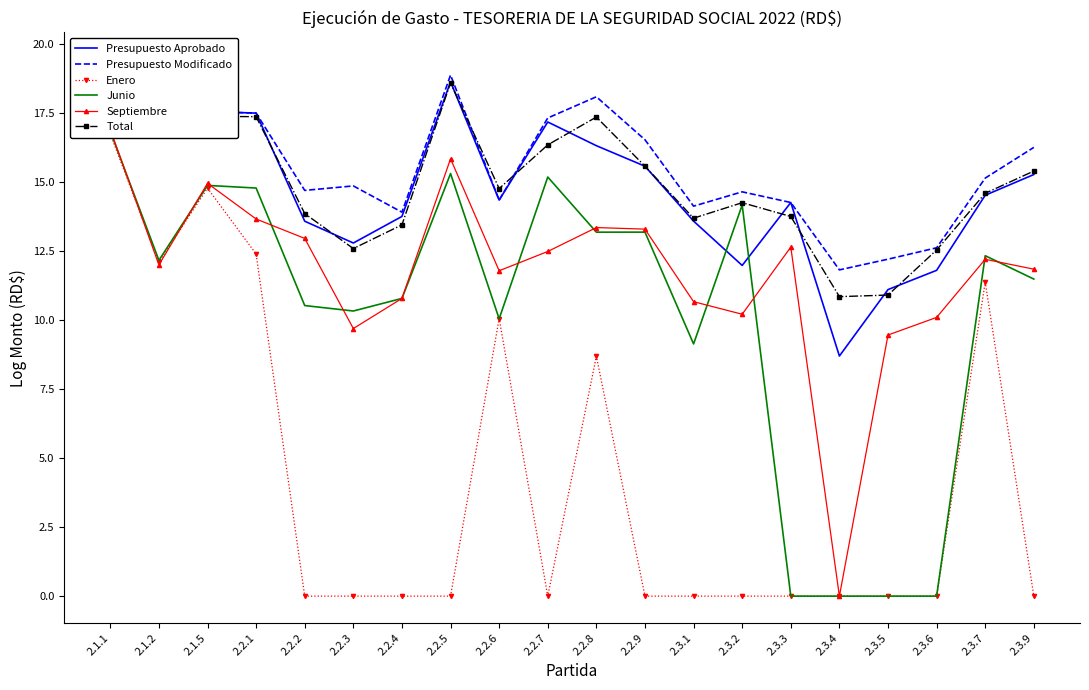

What is the highest value of the Presupuesto Modificado series?

19.5